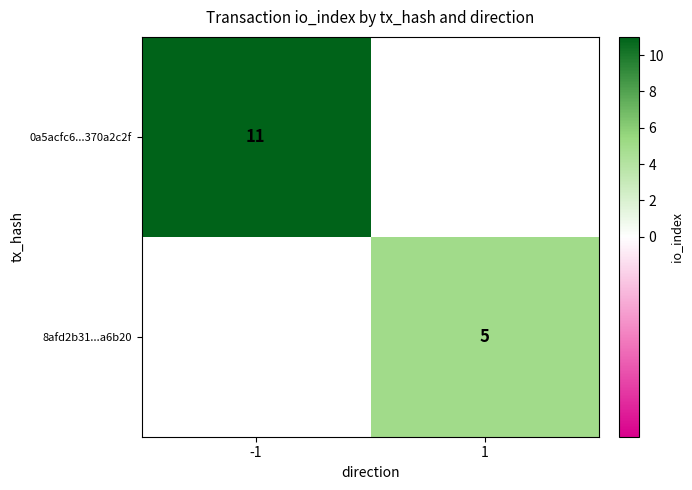

Is it true that 8afd2b31...a6b20 equals 2 at 1?

False